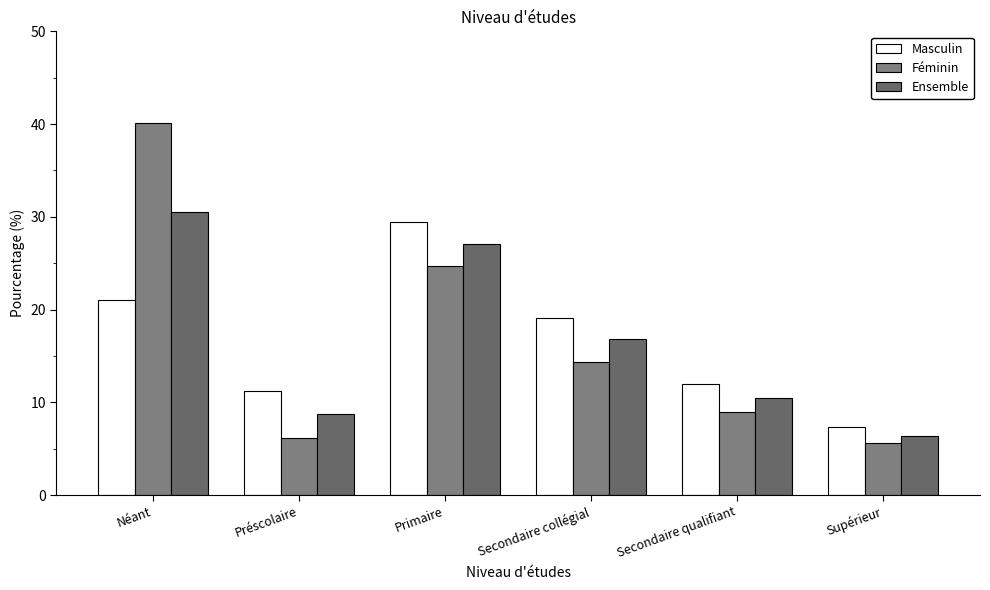

What are all the series names shown in the legend?

Masculin, Féminin, Ensemble